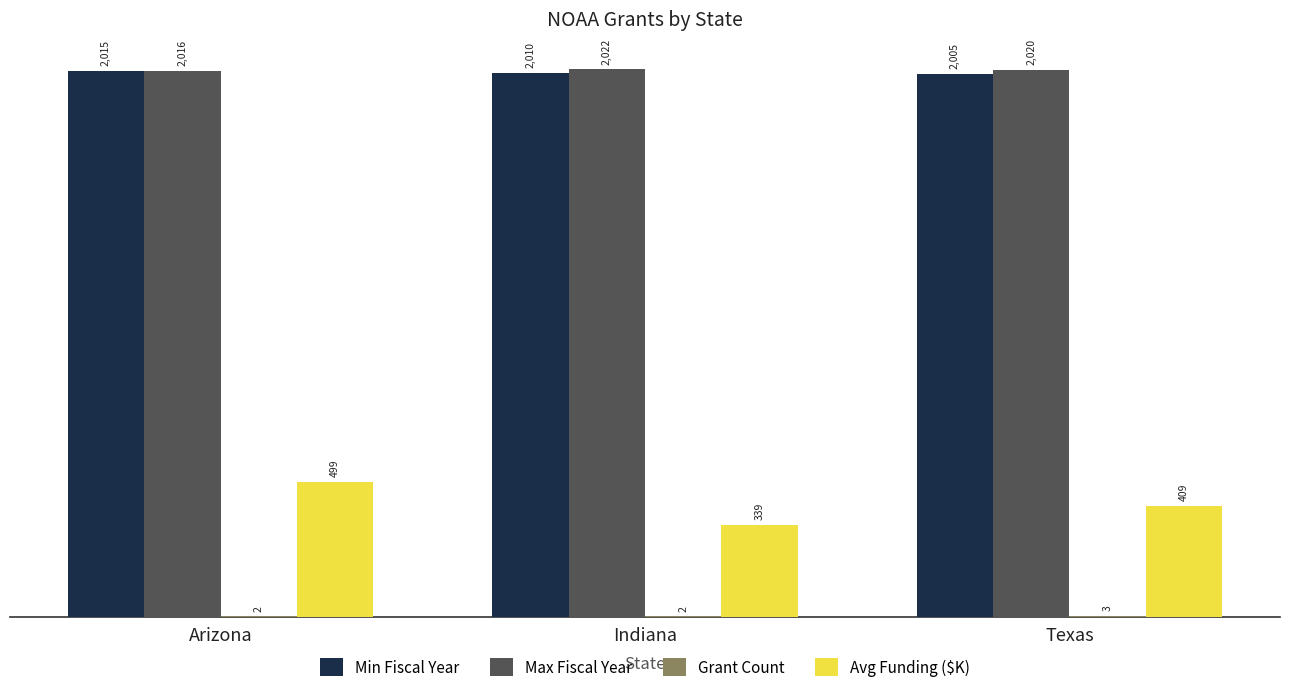

What is the maximum value for Max Fiscal Year?

2022